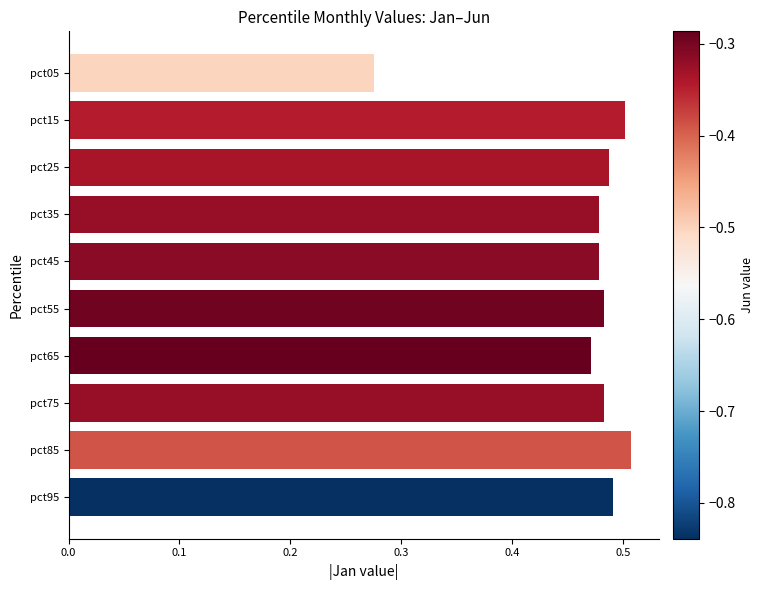

Which has a higher value, pct55 or pct15?

pct15